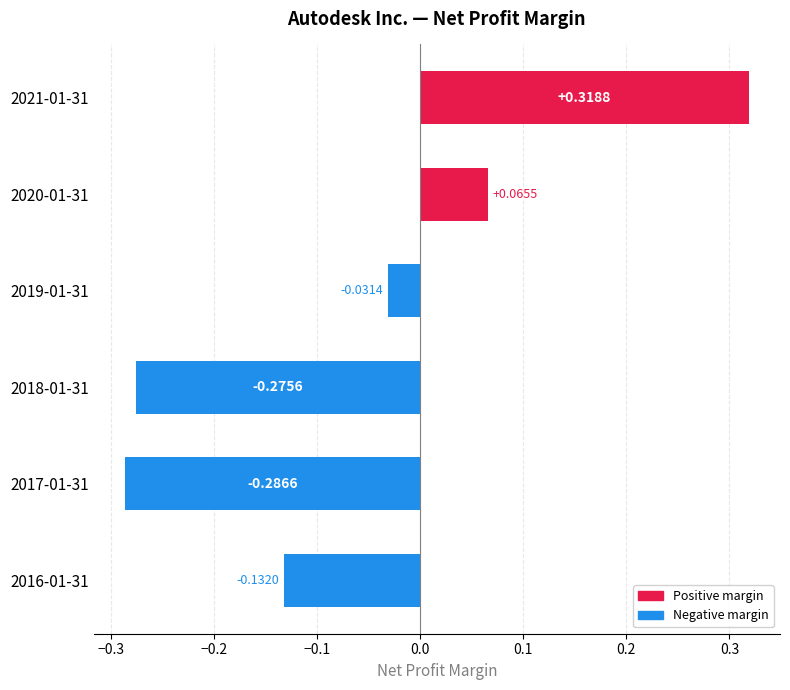

Where is the data nearest to the value 0?

2019-01-31